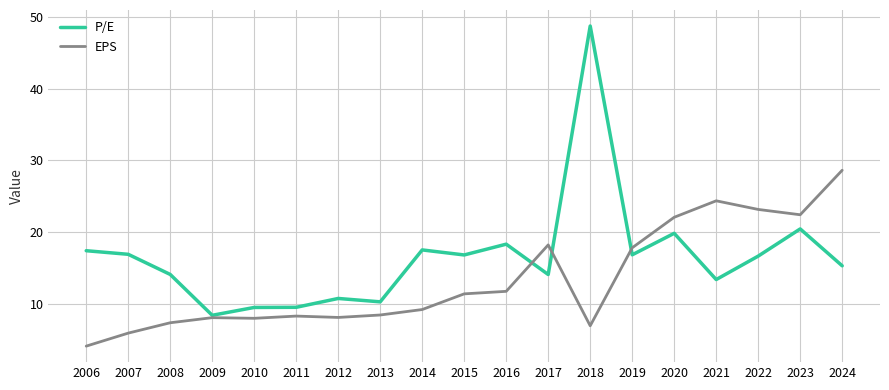

Is the value of EPS at 2014 greater than the value of P/E at 2017?

No